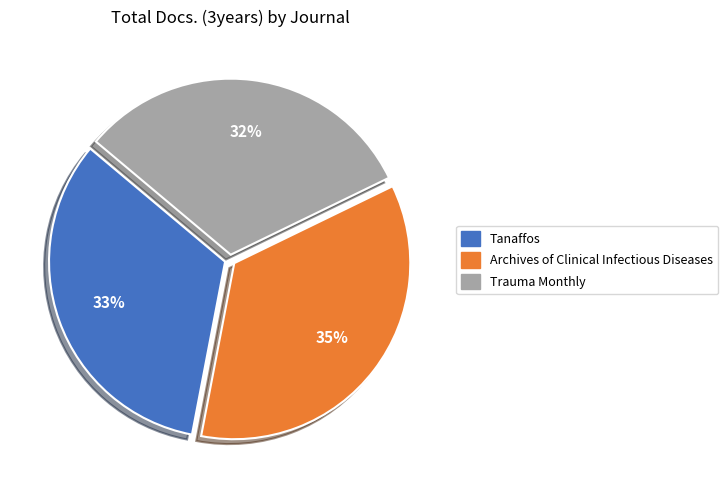

To the nearest percent, what percentage of the pie is Trauma Monthly?

32%